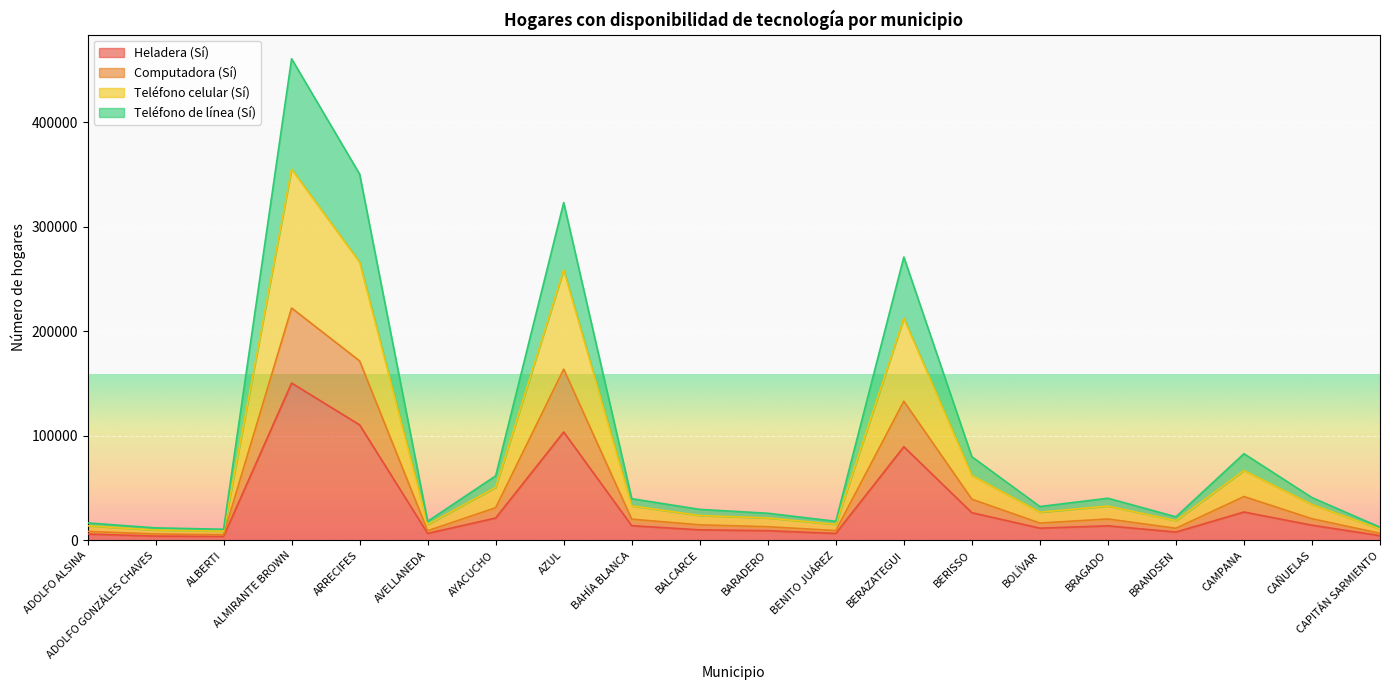

The Heladera (Sí) series shows 11678 at BOLÍVAR. True or false?

True